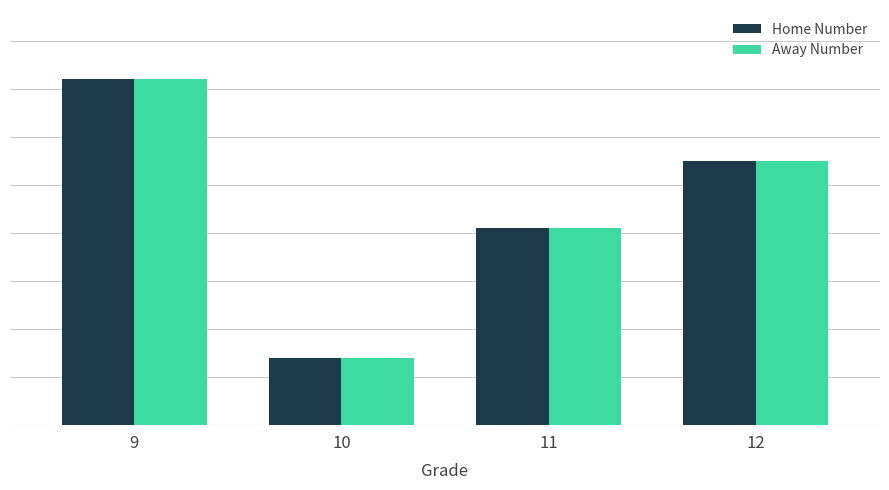

Are the bars grouped side by side (vs. stacked)?

Yes